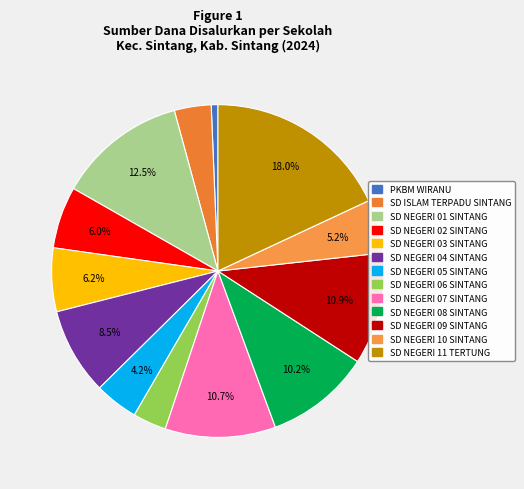

True or false: SD NEGERI 07 SINTANG accounts for 11% of the total.

True